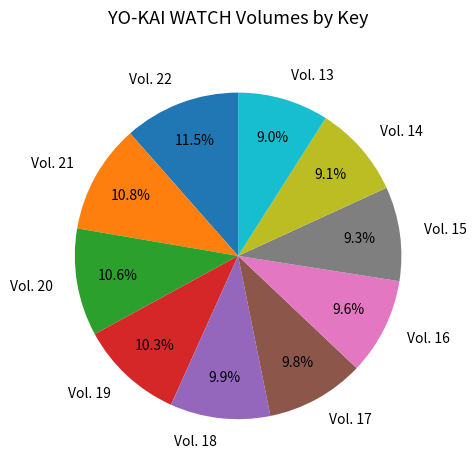

What is the largest slice in the pie chart?

Vol. 22